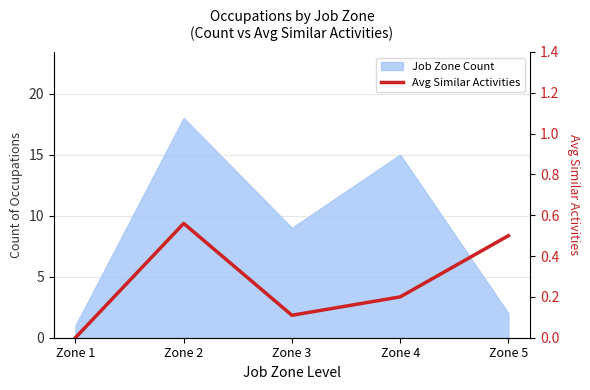

Which label corresponds to the largest value in the chart?

Zone 2